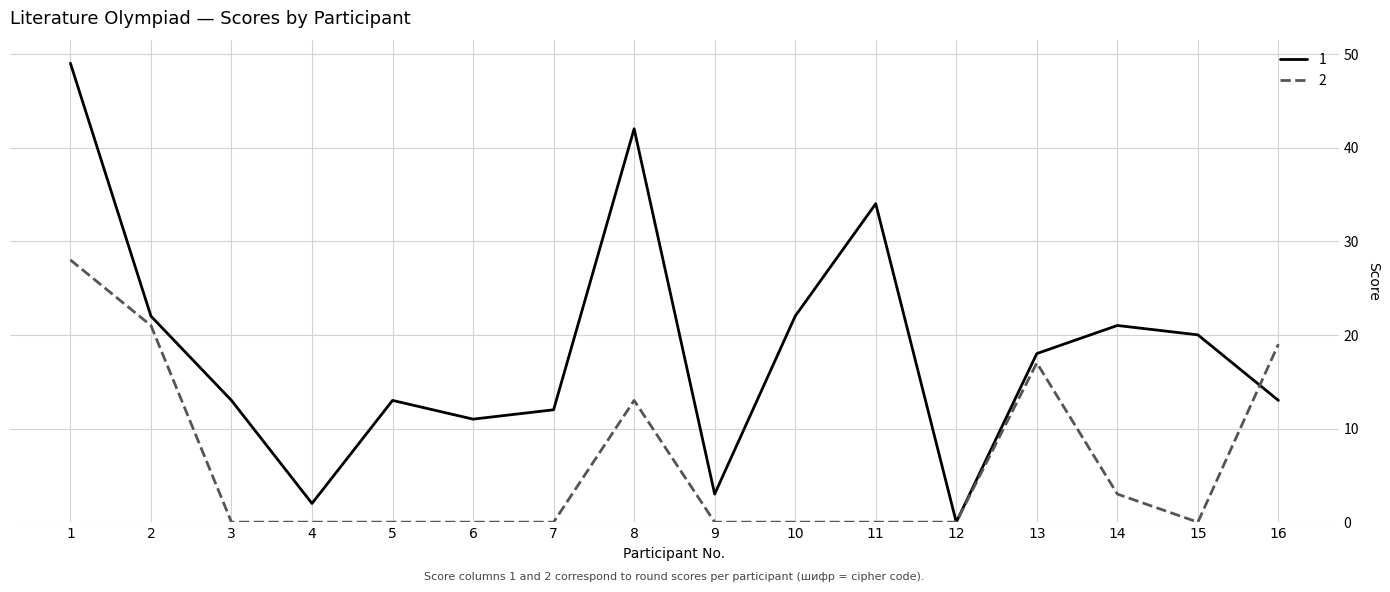

What is the difference between the maximum and second lowest values in the 1 series?

47